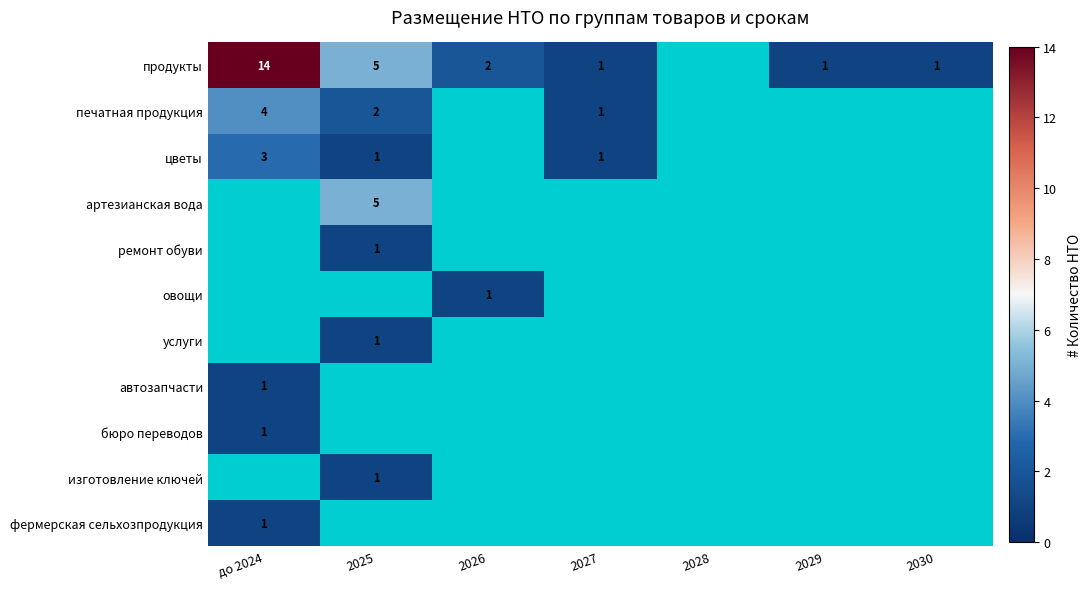

How many categories are shown in the chart?

7